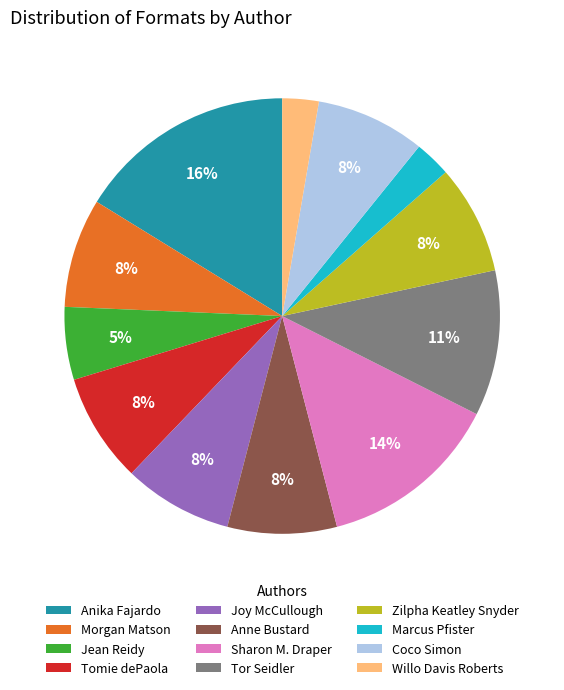

True or false: Willo Davis Roberts accounts for 14% of the total.

False